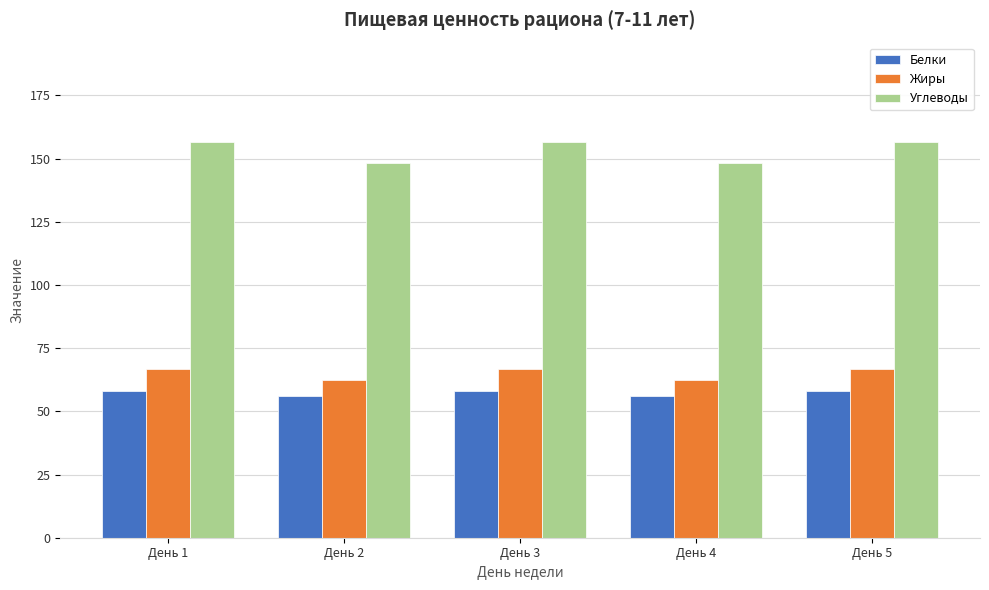

Is the value of Белки at День 5 greater than the value of Углеводы at День 1?

No